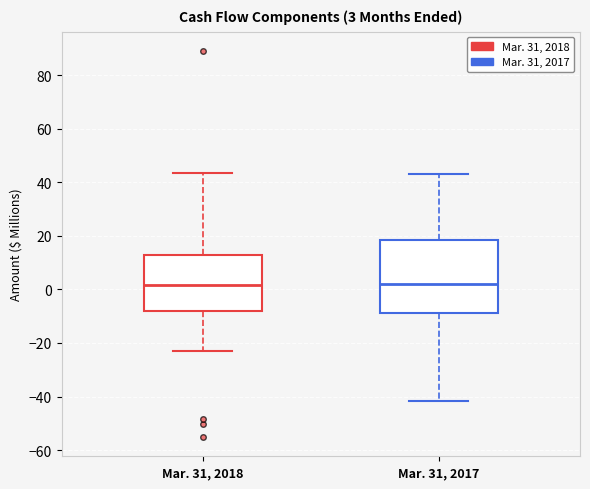

Which box is the tallest, from its lower edge to its upper edge?

Mar. 31, 2017